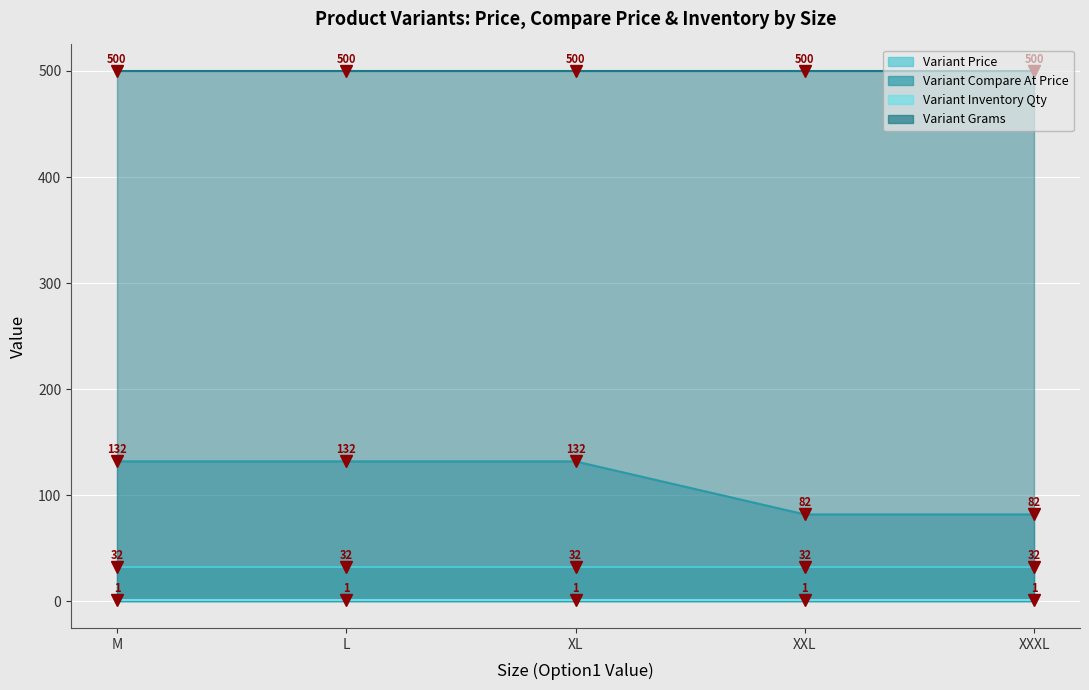

What is the label of the 1st point from the right?

XXXL